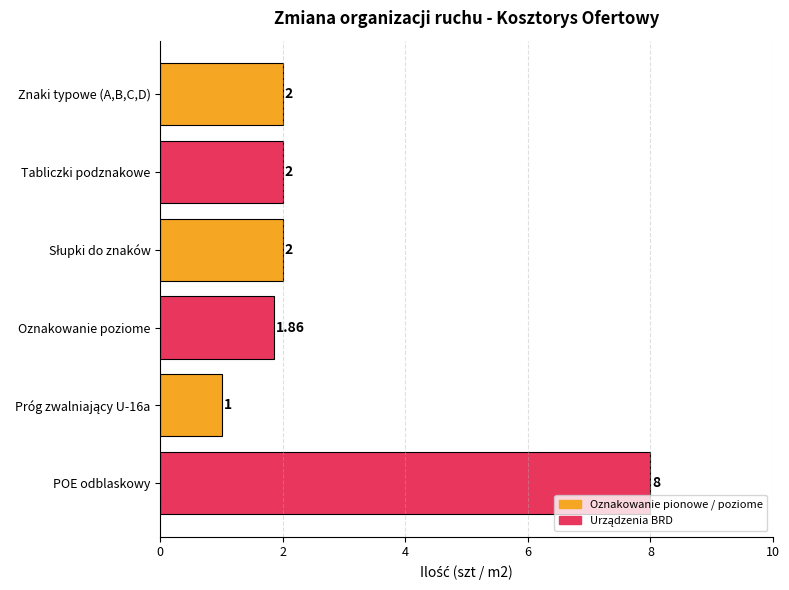

What is the difference between the second highest and minimum values?

1.0